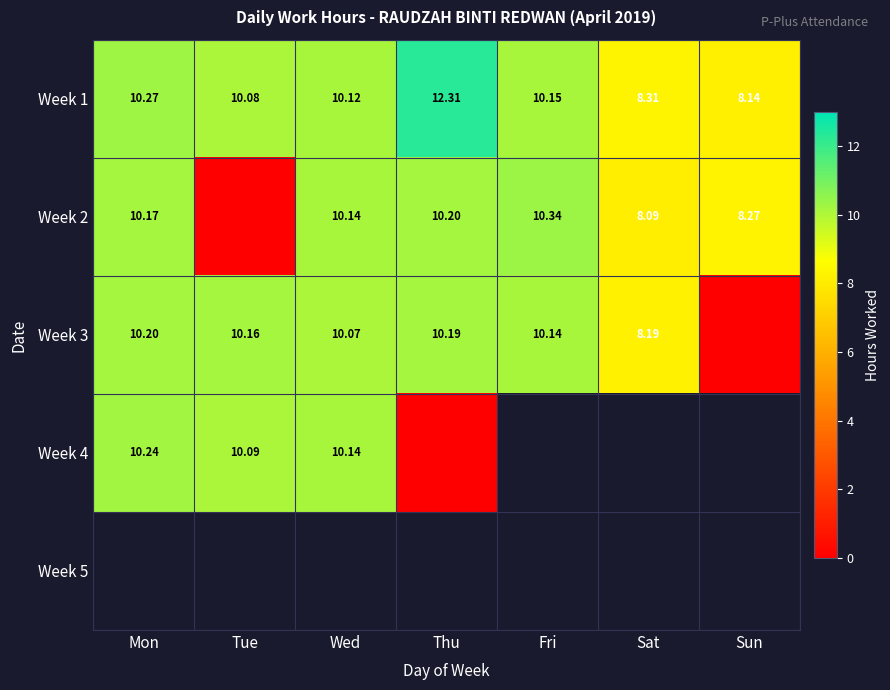

At which label is Week 1 closest to 10?

Tue